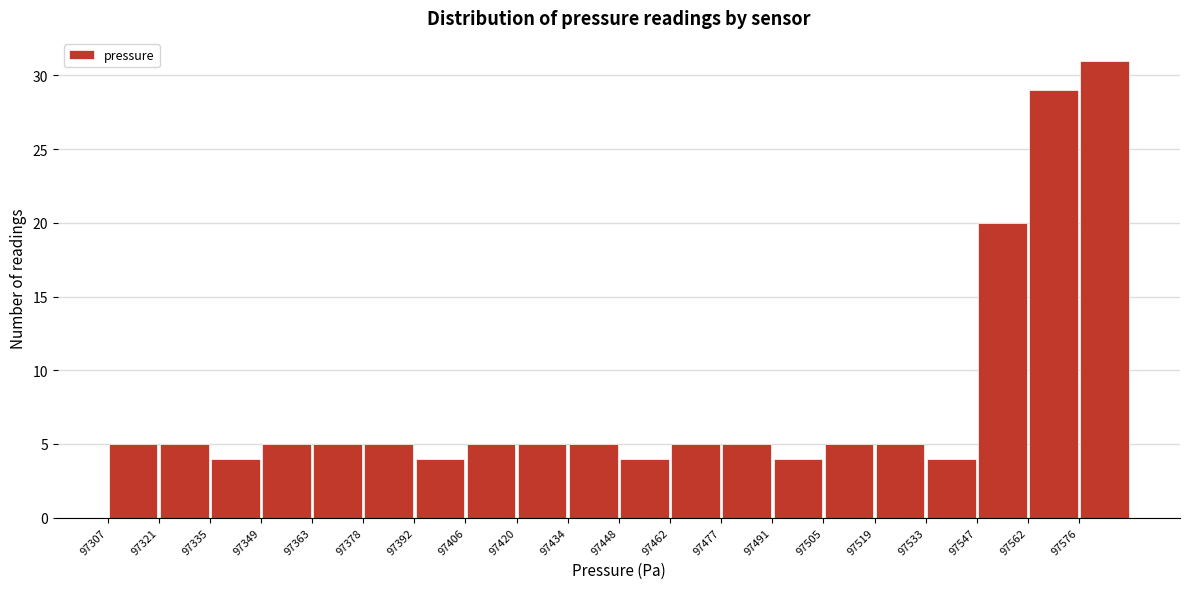

How tall is the bar that spans 97350 to 97364 on the x-axis? Neither the bar edges nor the heights are printed on the chart, so give them approximately, as read against the axes.

5